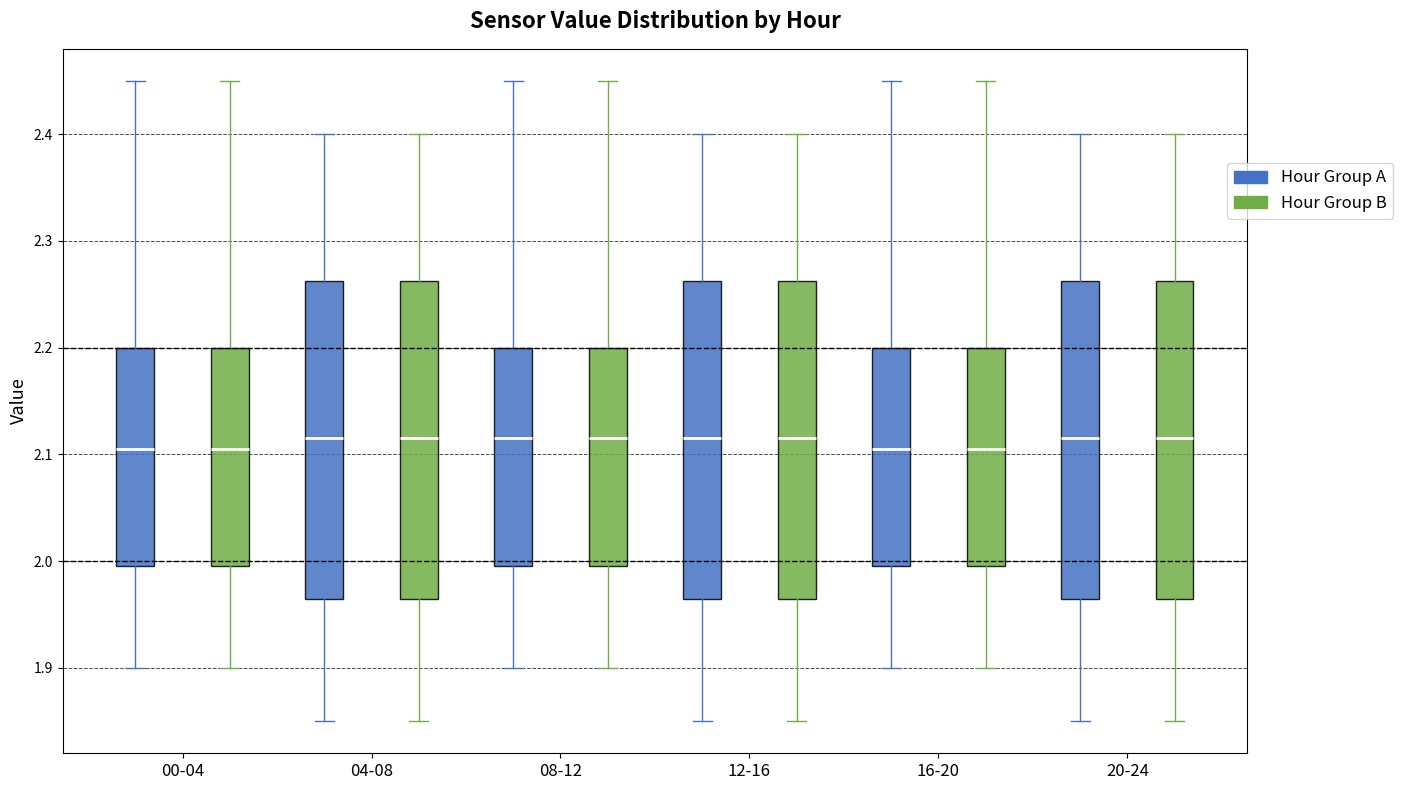

Reading left to right, read every box against the y-axis: the position of its median line, the range the box covers, and the ends of its whiskers. The values are not printed on the chart, so give them approximately, as read against the axis.

00-04 (Hour Group A): median 2.11, box 2.00 to 2.20, whiskers 1.90 to 2.45
00-04 (Hour Group B): median 2.11, box 2.00 to 2.20, whiskers 1.90 to 2.45
04-08 (Hour Group A): median 2.12, box 1.97 to 2.26, whiskers 1.85 to 2.40
04-08 (Hour Group B): median 2.12, box 1.97 to 2.26, whiskers 1.85 to 2.40
08-12 (Hour Group A): median 2.12, box 2.00 to 2.20, whiskers 1.90 to 2.45
08-12 (Hour Group B): median 2.12, box 2.00 to 2.20, whiskers 1.90 to 2.45
12-16 (Hour Group A): median 2.12, box 1.97 to 2.26, whiskers 1.85 to 2.40
12-16 (Hour Group B): median 2.12, box 1.97 to 2.26, whiskers 1.85 to 2.40
16-20 (Hour Group A): median 2.11, box 2.00 to 2.20, whiskers 1.90 to 2.45
16-20 (Hour Group B): median 2.11, box 2.00 to 2.20, whiskers 1.90 to 2.45
20-24 (Hour Group A): median 2.12, box 1.97 to 2.26, whiskers 1.85 to 2.40
20-24 (Hour Group B): median 2.12, box 1.97 to 2.26, whiskers 1.85 to 2.40